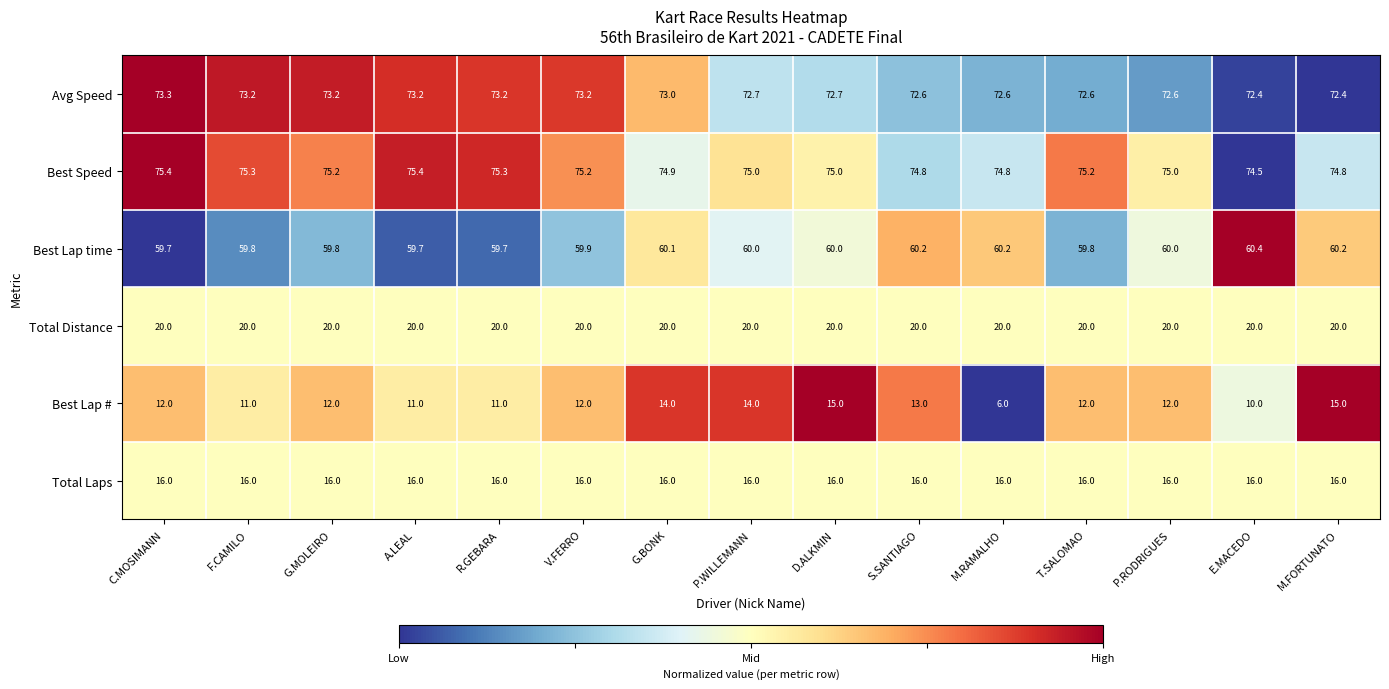

What is the spread (max minus min) of values at G.BONK?

60.9